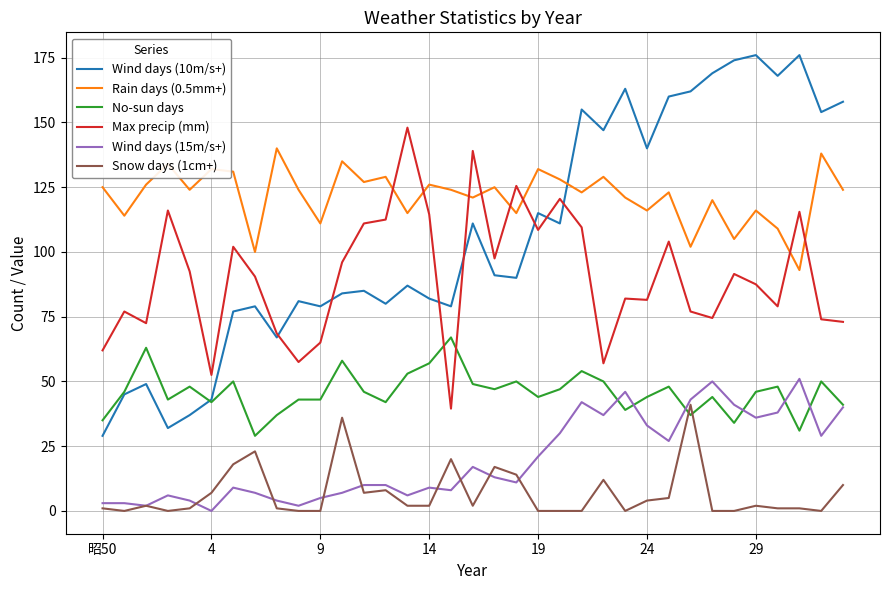

True or false: Max precip (mm) and Wind days (15m/s+) intersect in this chart.

False